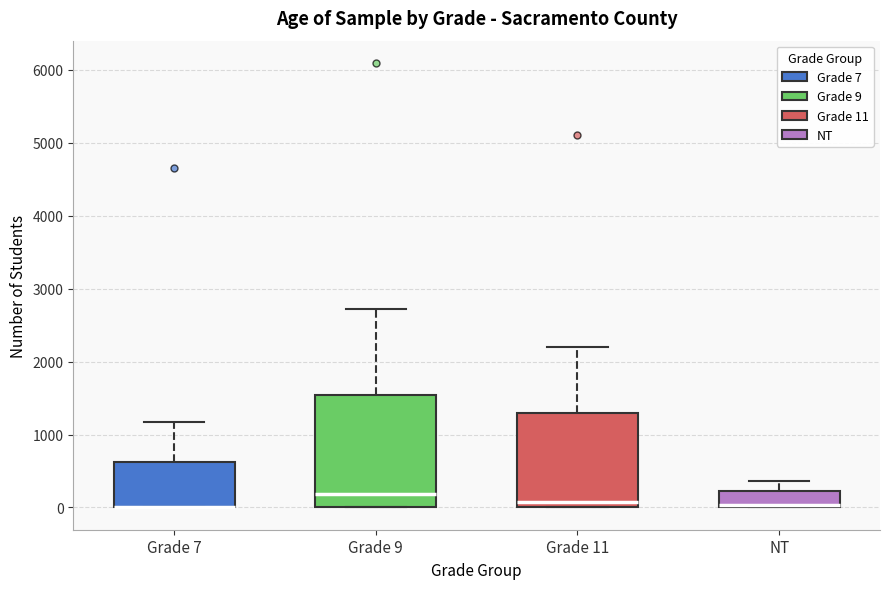

Reading left to right, transcribe this box plot: for each box, give where its median line is, the range the box spans, and where its two whiskers end, as read against the y-axis. The values are not printed on the chart, so give them approximately, as read against the axis.

Grade 7: median 0 (drawn on the box's lower edge), box 0 to 600, whiskers 0 to 1200
Grade 9: median 200, box 0 to 1500, whiskers 0 to 2700
Grade 11: median 100, box 0 to 1300, whiskers 0 to 2200
NT: median 0 (drawn on the box's lower edge), box 0 to 200, whiskers 0 to 400